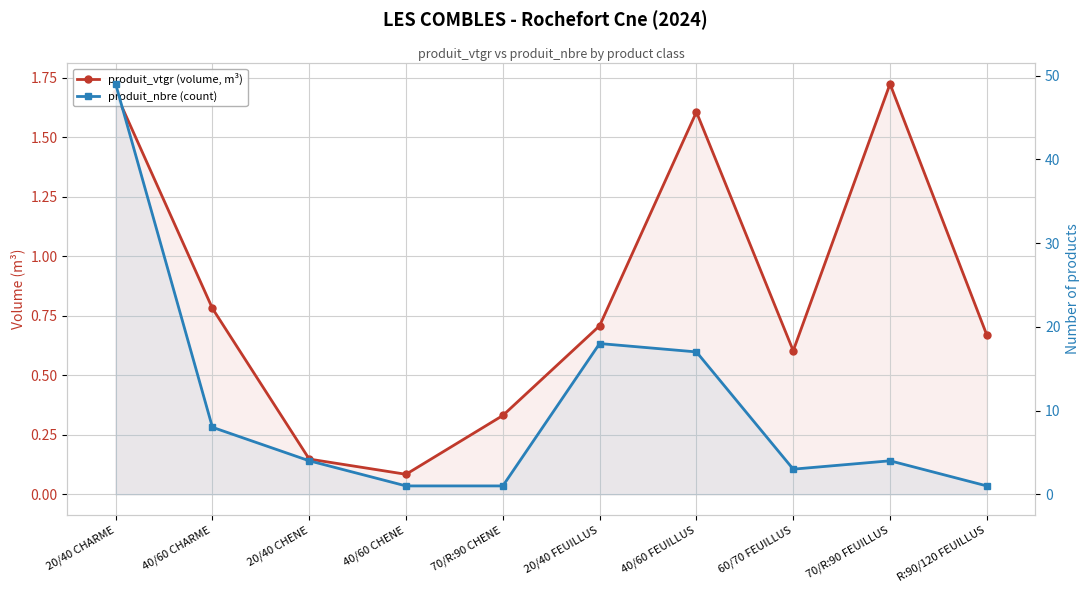

Reading left to right, list all the values displayed in this chart.

produit_vtgr (volume, m³): 20/40 CHARME=1.7	40/60 CHARME=0.8	20/40 CHENE=0.1	40/60 CHENE=0.1	70/R:90 CHENE=0.3	20/40 FEUILLUS=0.7	40/60 FEUILLUS=1.6	60/70 FEUILLUS=0.6	70/R:90 FEUILLUS=1.7	R:90/120 FEUILLUS=0.7
produit_nbre (count): 20/40 CHARME=49.0	40/60 CHARME=8.0	20/40 CHENE=4.0	40/60 CHENE=1.0	70/R:90 CHENE=1.0	20/40 FEUILLUS=18.0	40/60 FEUILLUS=17.0	60/70 FEUILLUS=3.0	70/R:90 FEUILLUS=4.0	R:90/120 FEUILLUS=1.0